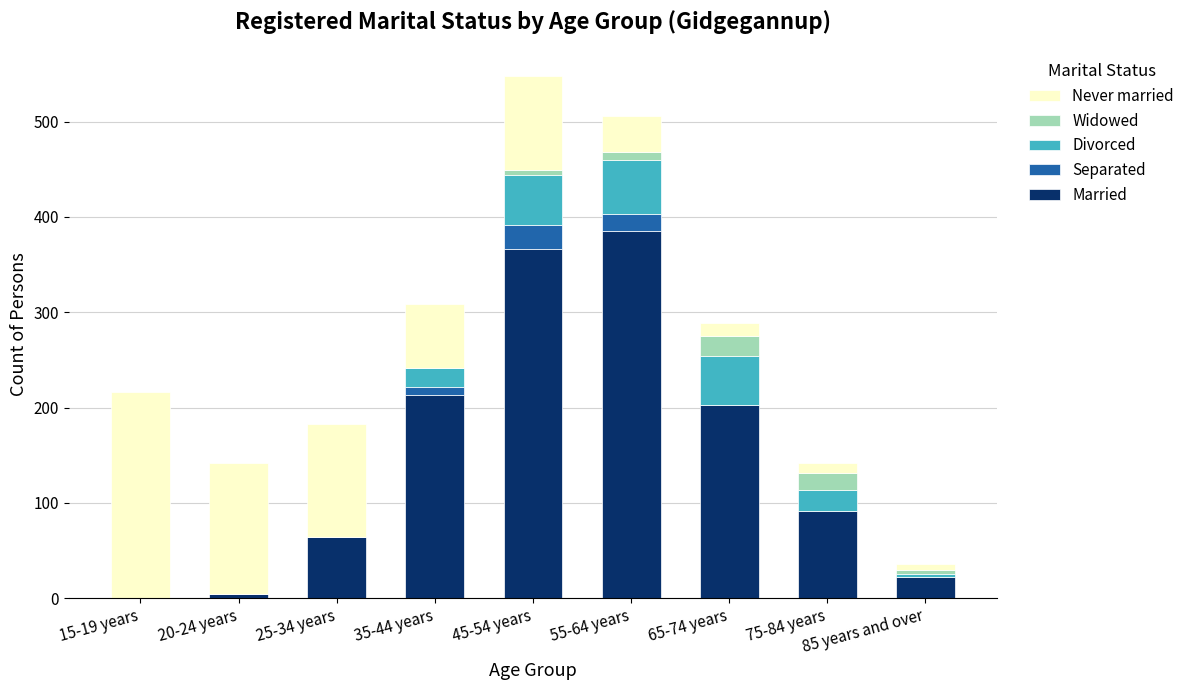

What is the sum of the Married values at 55-64 years and 25-34 years?

449